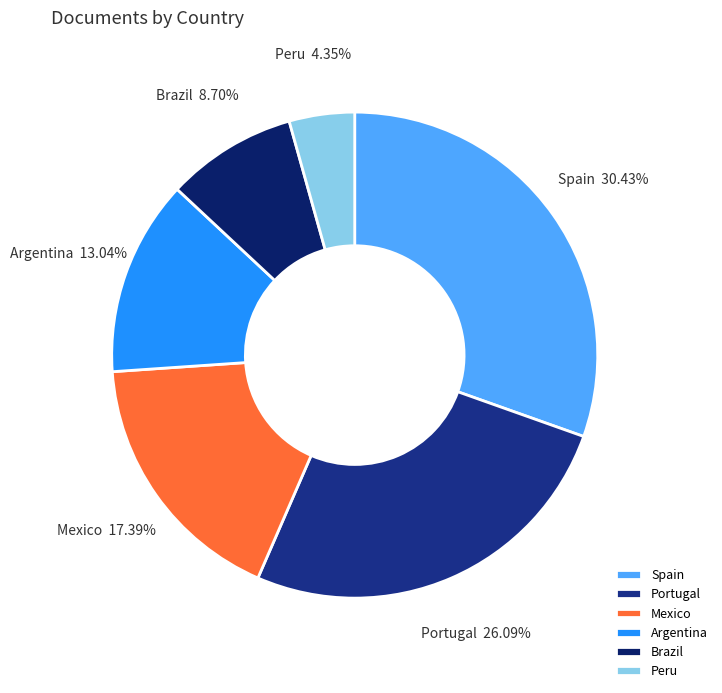

What percentage is the Argentina slice, to the nearest percent?

13%